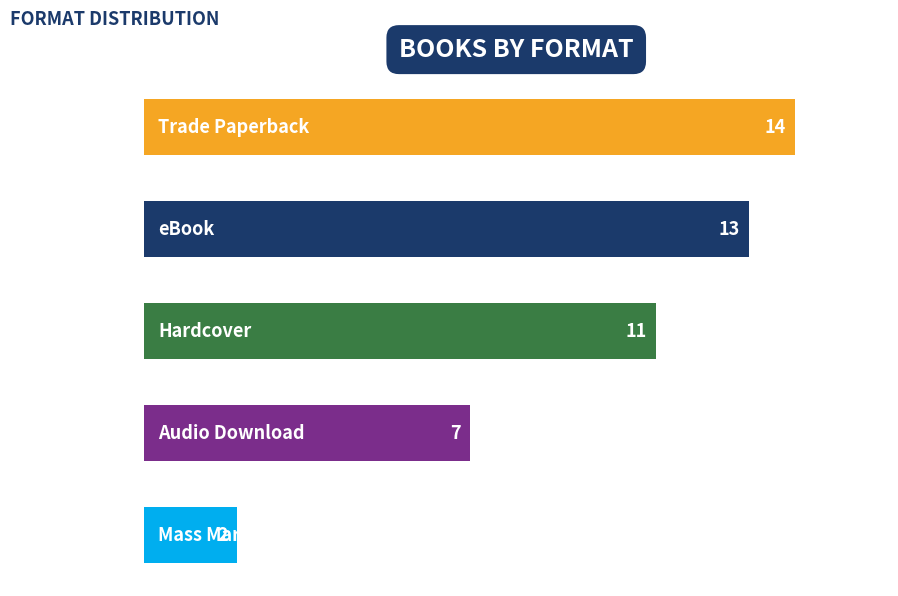

What is the maximum value shown in the chart?

14